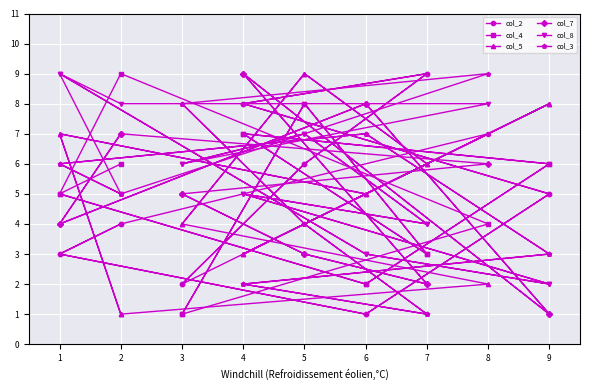

At which category does the chart reach its minimum across all series?

6